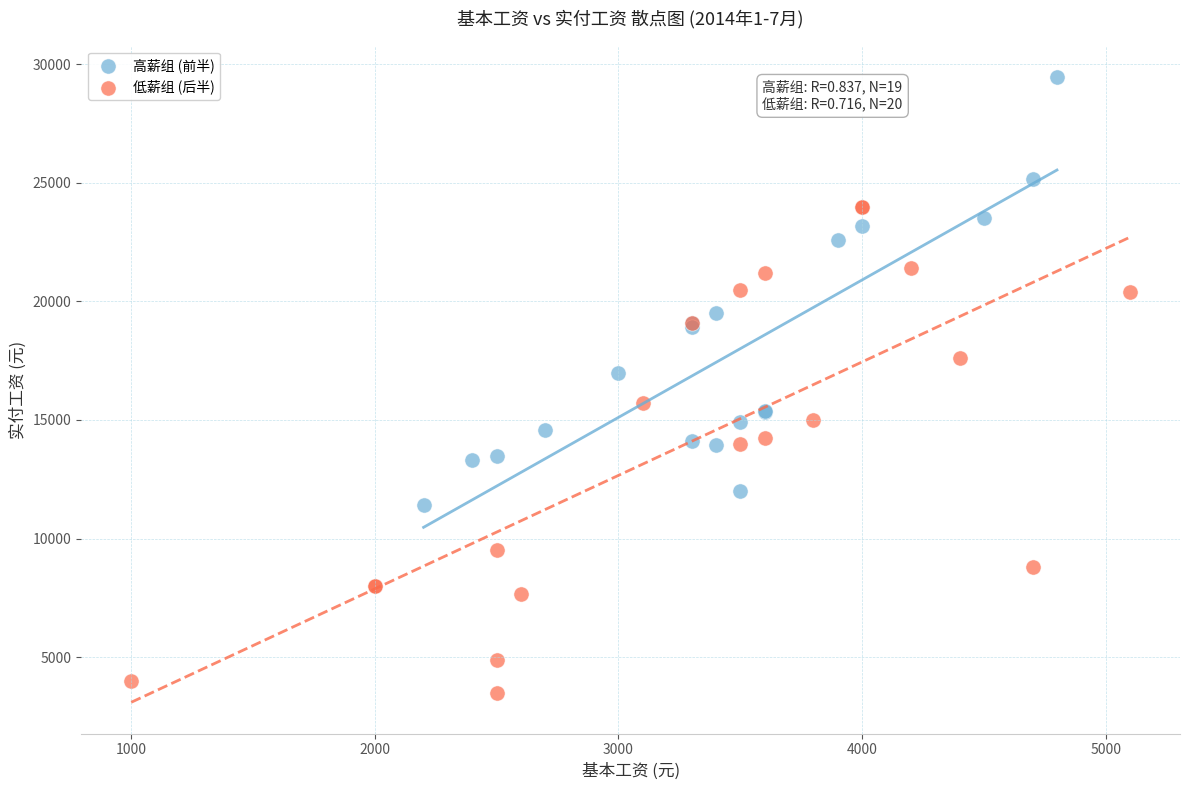

Which series has the largest Y range (max minus min)?

低薪组 (后半)